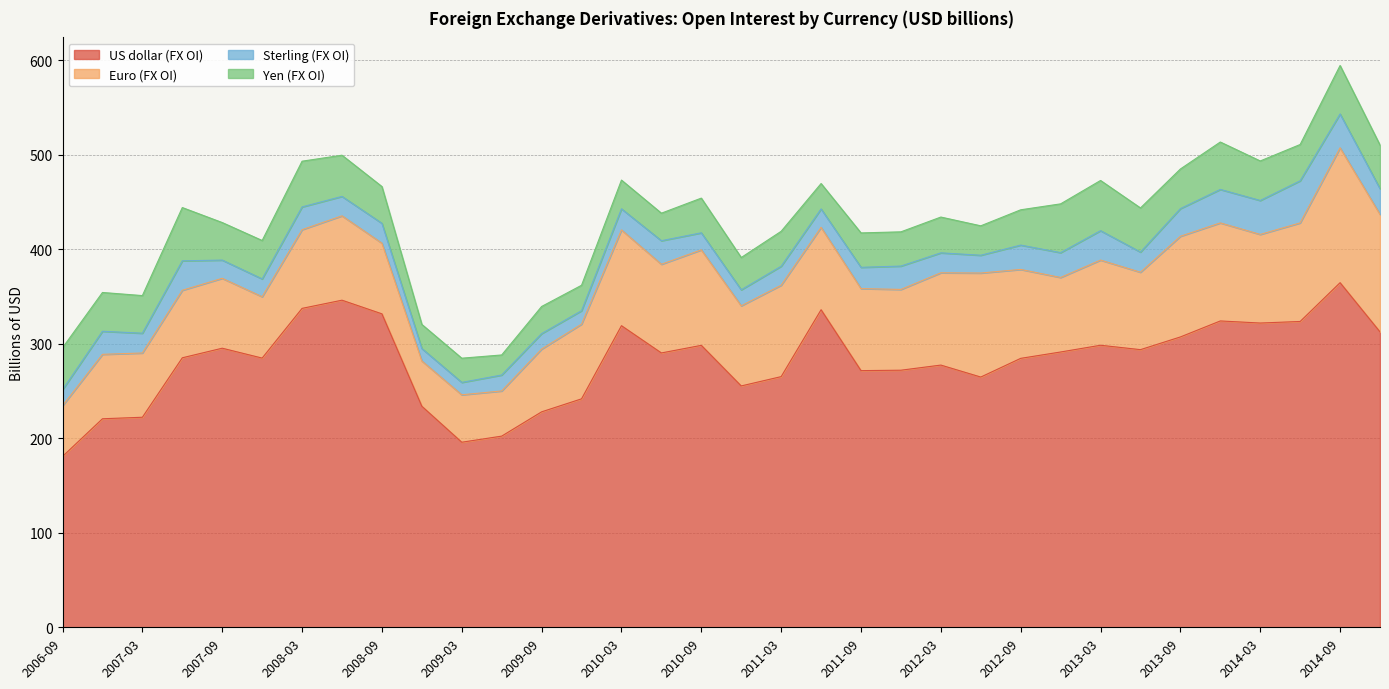

True or false: Euro (FX OI) has more than 2 points higher than both neighbors.

True